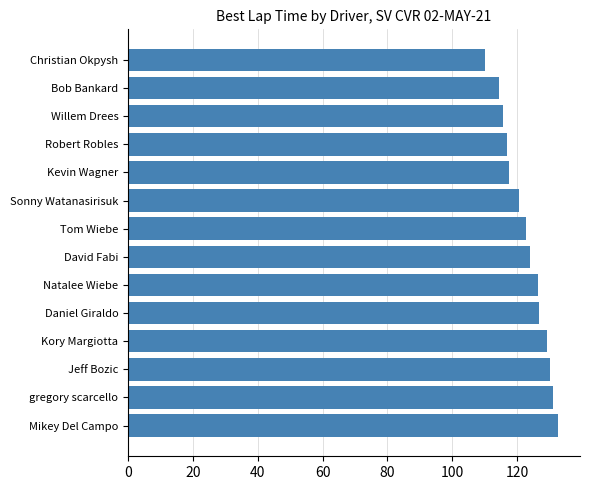

True or false: the data shows 115.5 at Willem Drees.

True